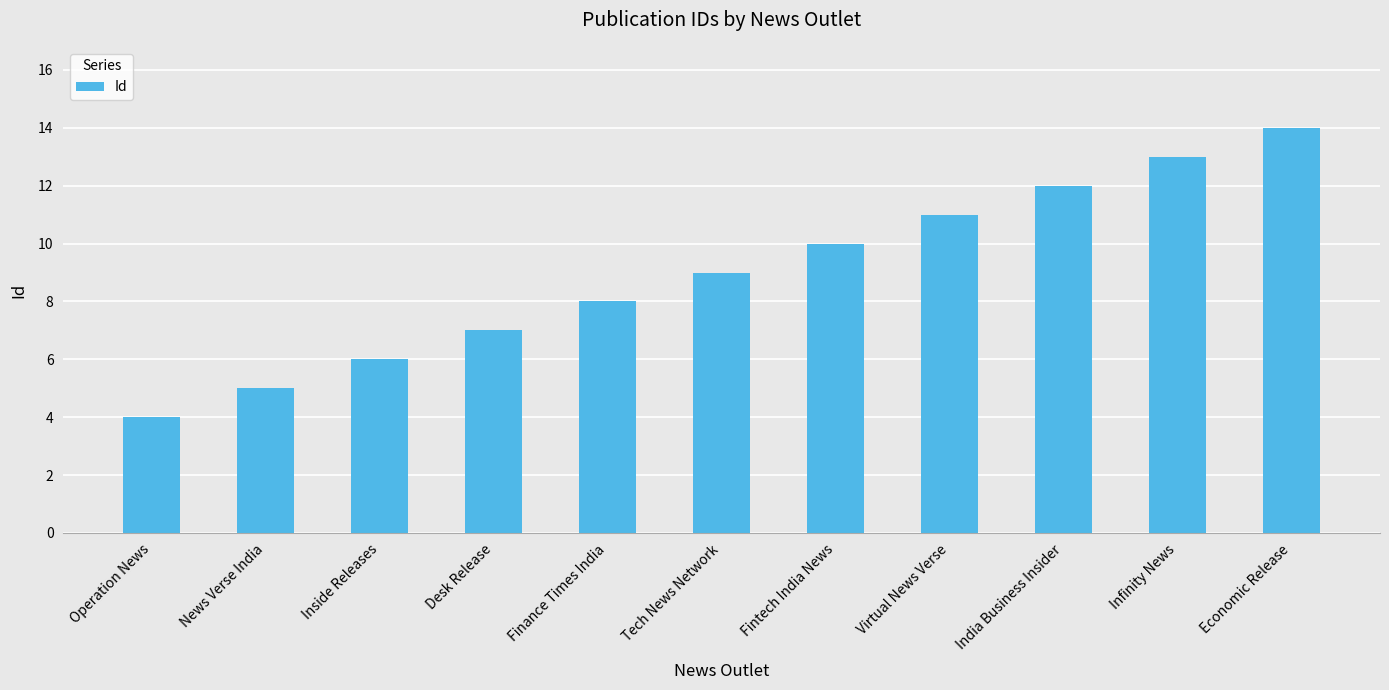

What is the change in value from News Verse India to India Business Insider?

+7